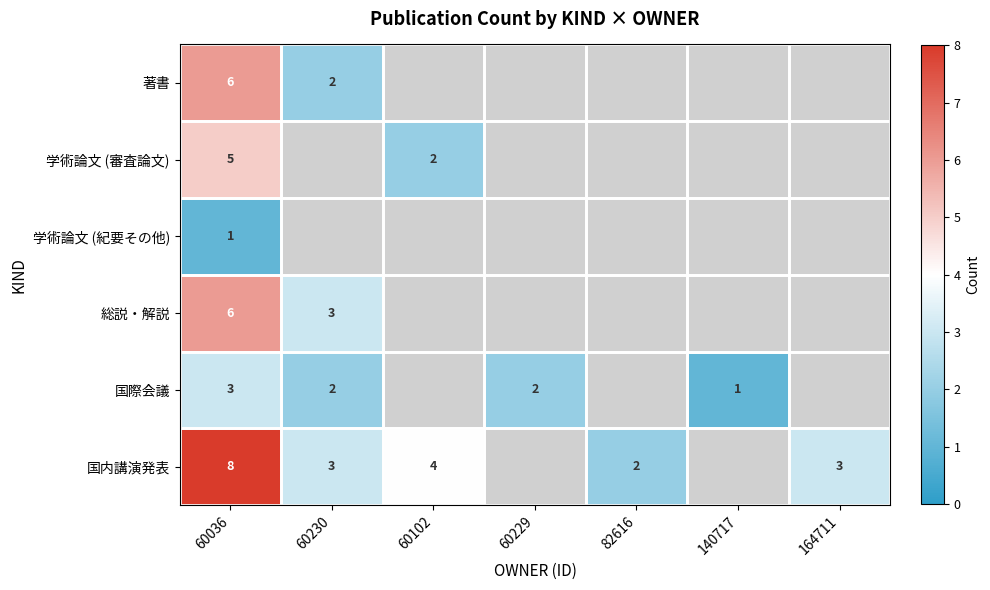

What is the sum of the 著書 values at 60230 and 60036?

8